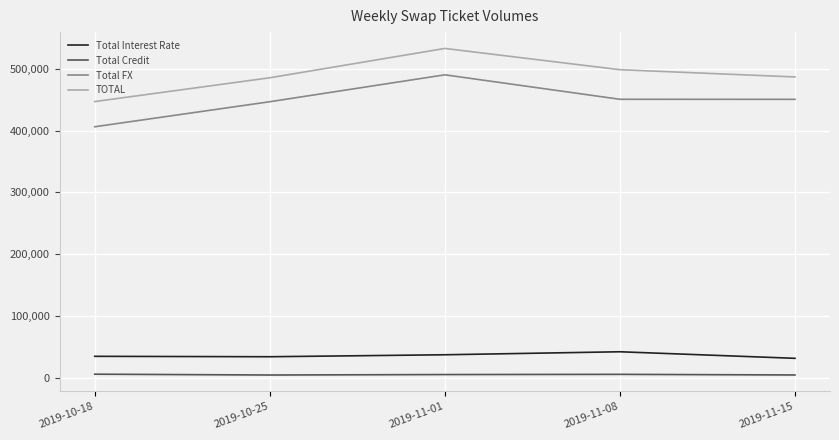

Which series changed the most between 2019-10-25 and 2019-11-01?

TOTAL